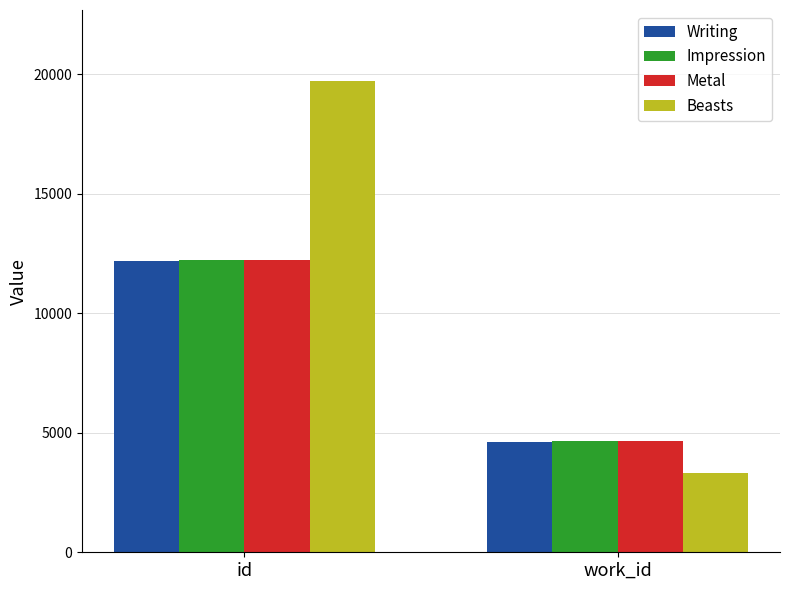

Which series has the largest range (max minus min)?

Beasts